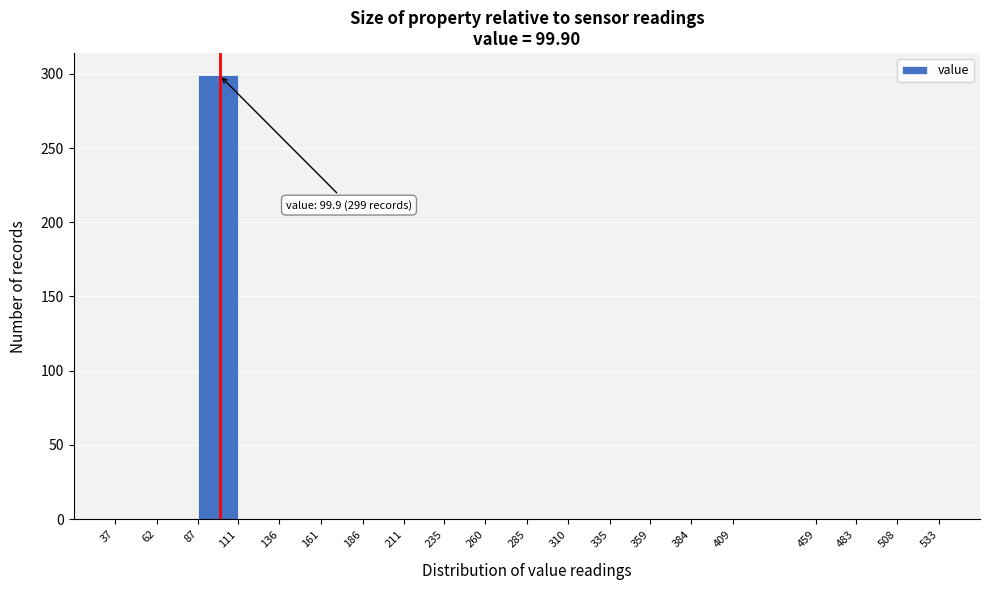

Over which range of the x-axis is the bar tallest?

87 to 111